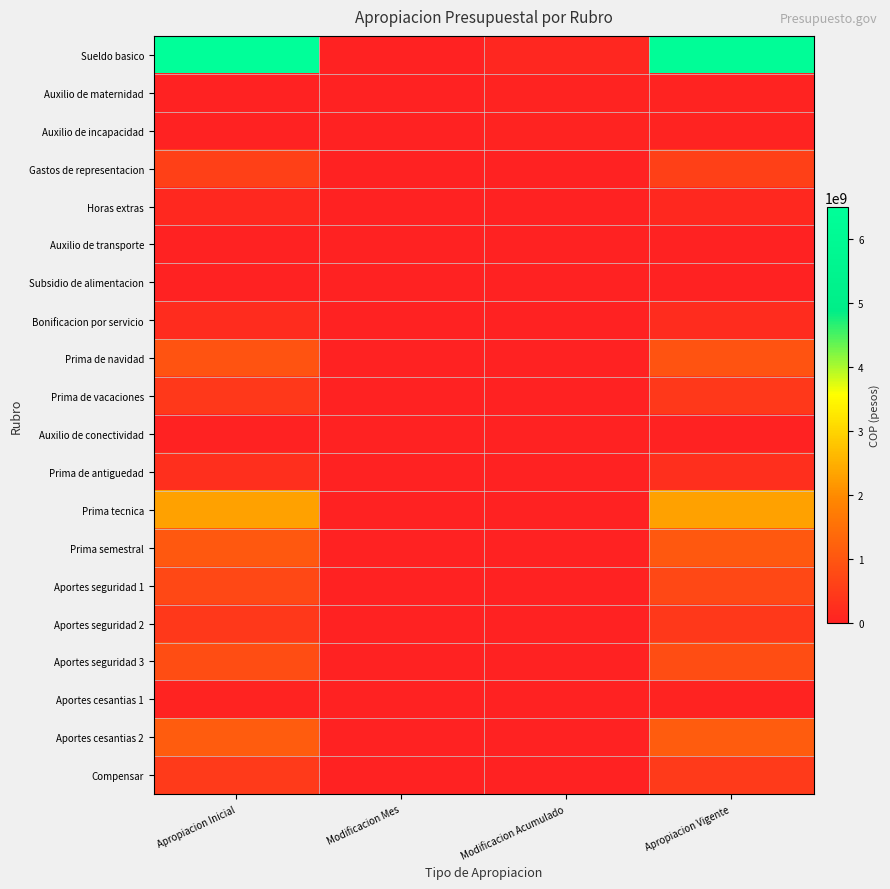

At how many categories does at least one series exceed 1246926039?

2